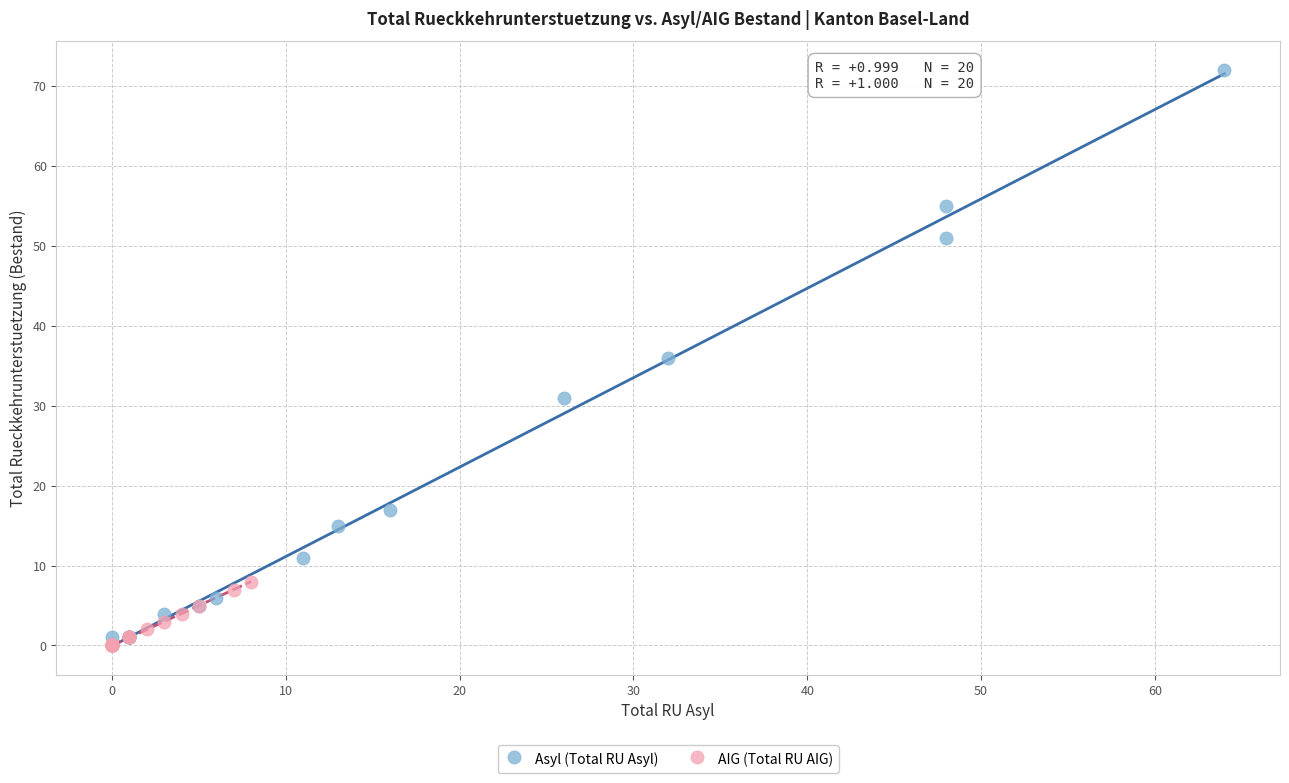

Which series contains the highest Y value?

Asyl (Total RU Asyl)